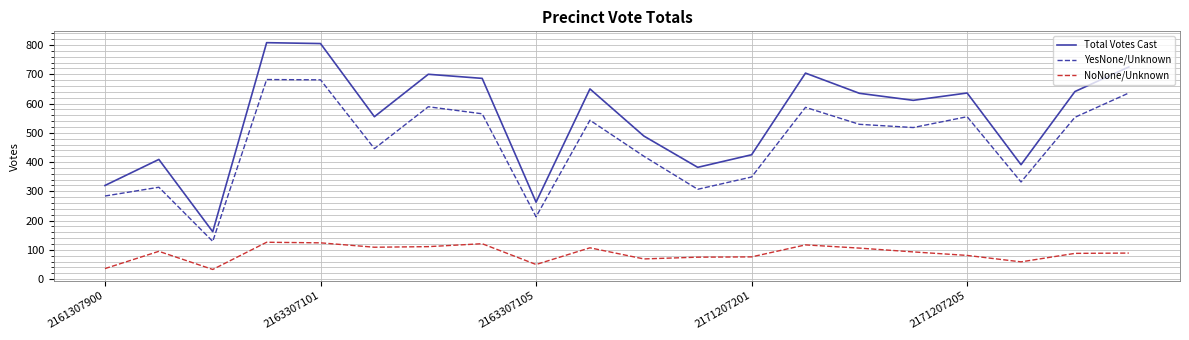

Rank the series by their maximum value, from lowest to highest.

NoNone/Unknown, YesNone/Unknown, Total Votes Cast